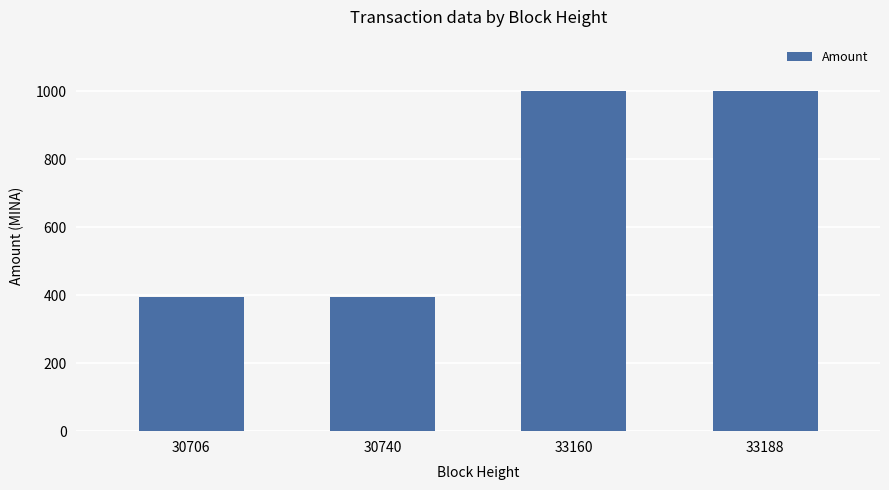

Which has a higher value, 30740 or 33188?

33188